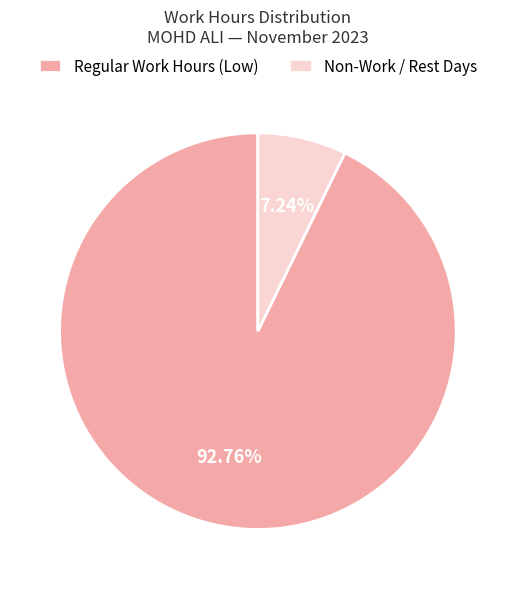

What is the smallest slice in the pie chart?

Non-Work / Rest Days